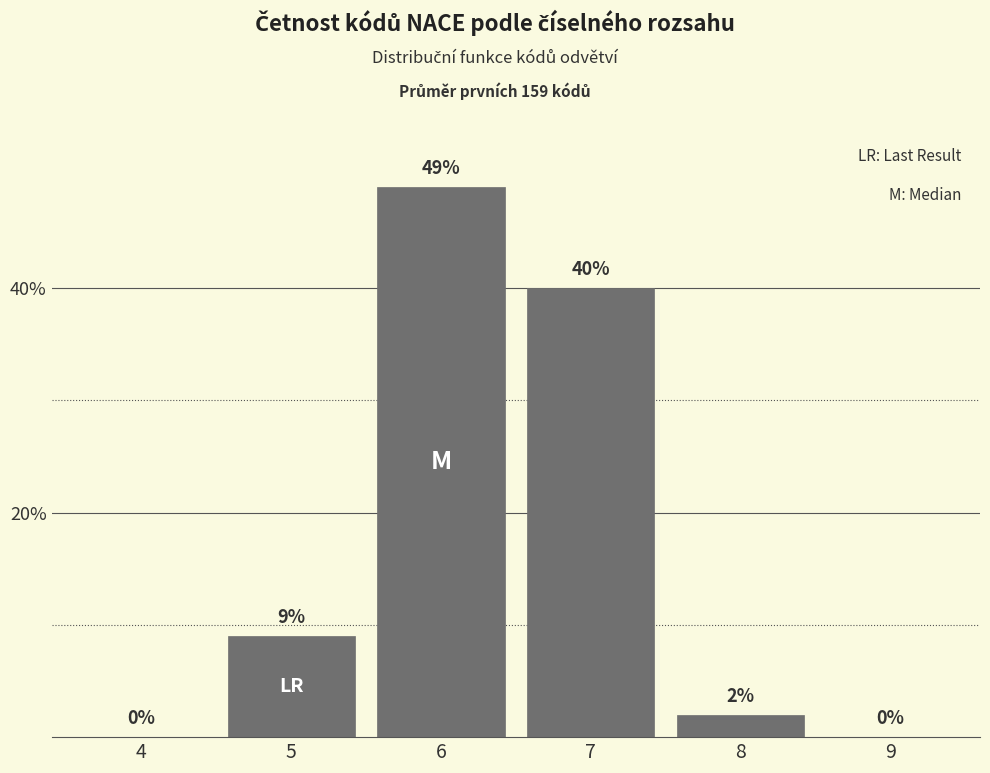

Reading left to right, transcribe all the data shown in this chart.

4=0	5=9	6=49	7=40	8=2	9=0